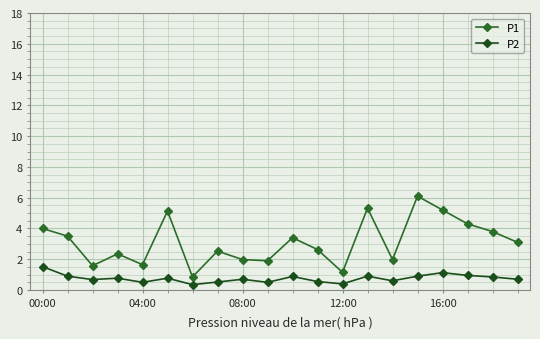

In P1, how many points are higher than both neighbors (excluding endpoints)?

6